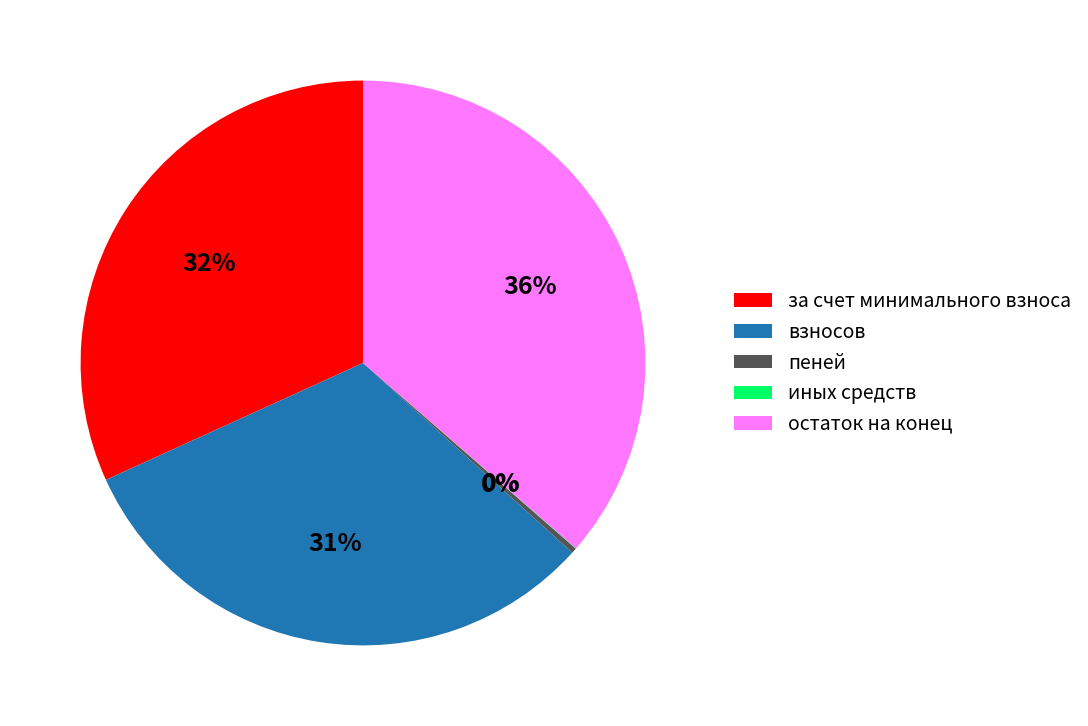

Approximately how many times larger is the value at взносов compared to остаток на конец?

0.9